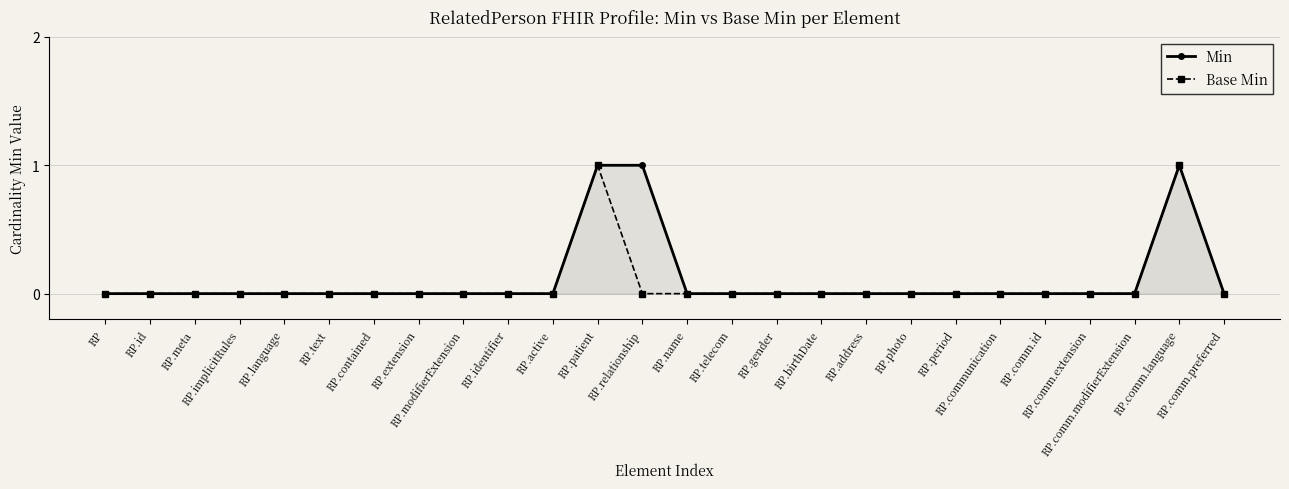

Which label corresponds to the smallest value in the chart?

RP